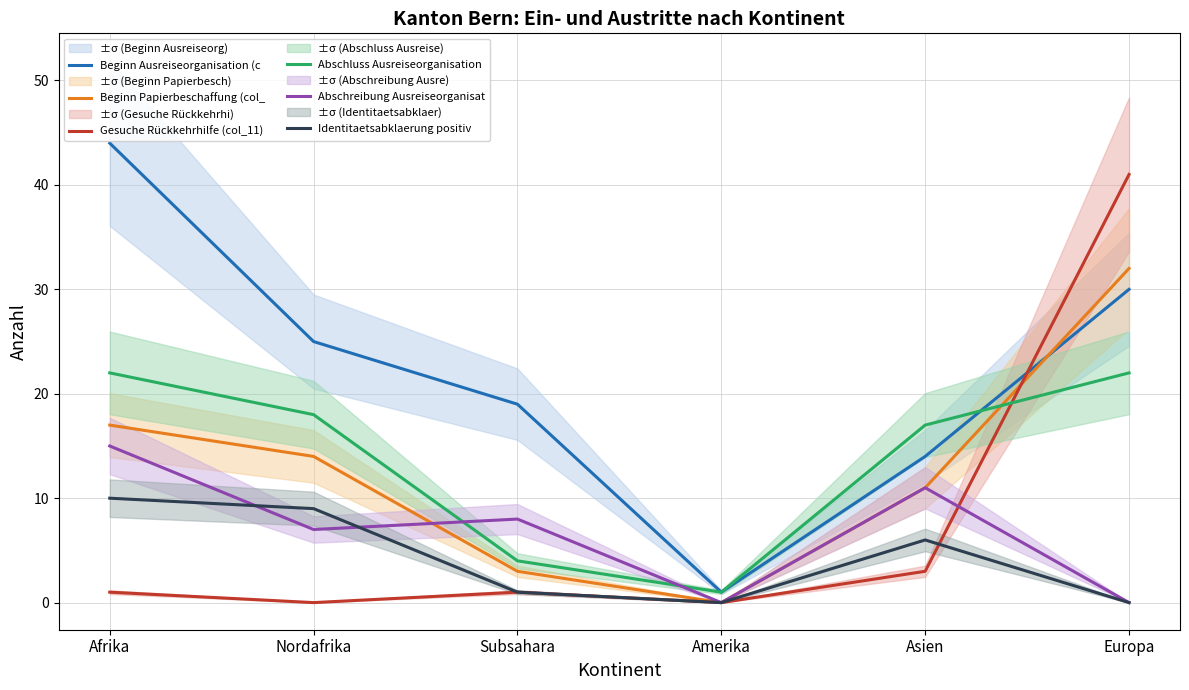

The Identitaetsabklaerung positiv  series shows 0 at Europa. True or false?

True